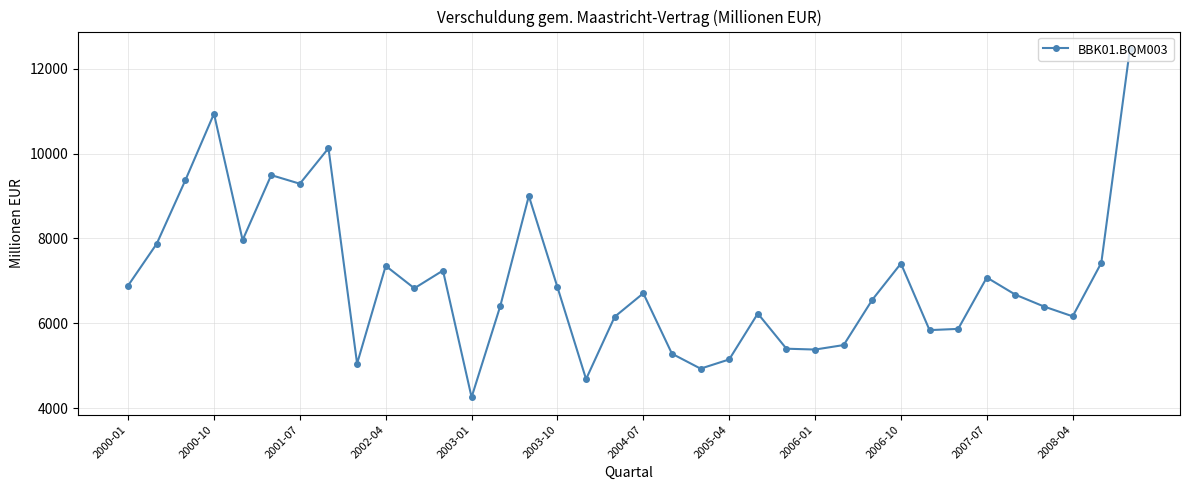

What is the value of the 21st point from the left?

4932